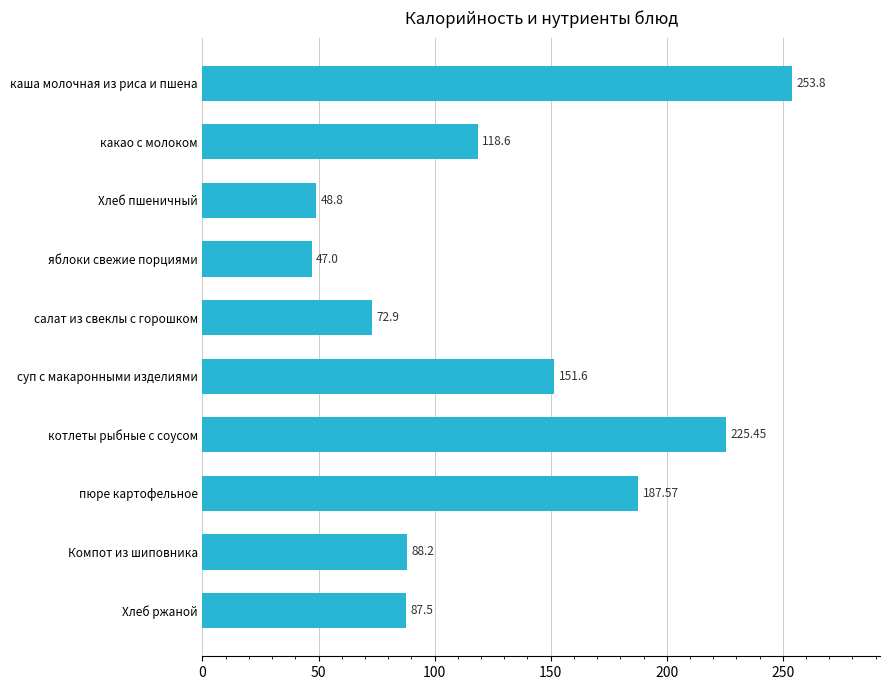

What is the label of the 6th bar from the top?

суп с макаронными изделиями